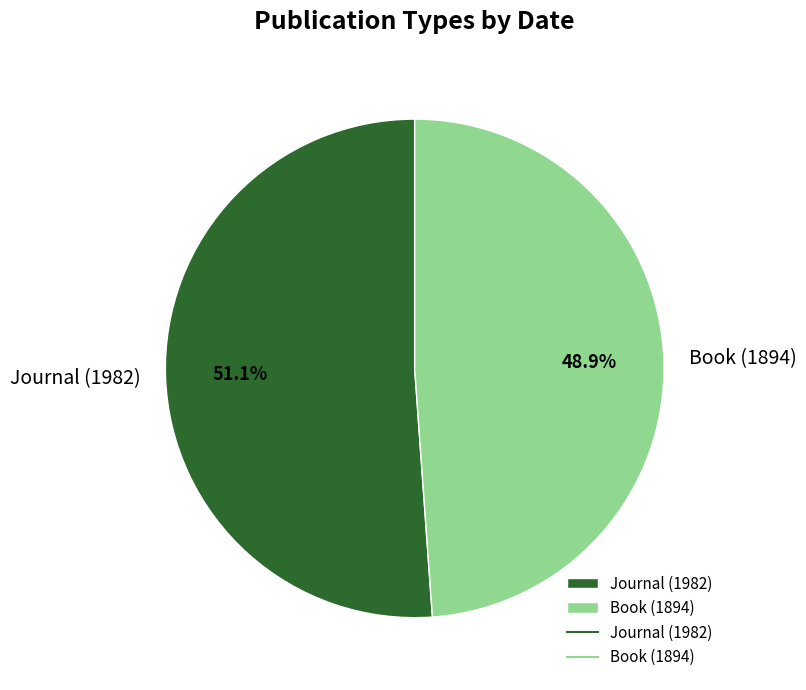

What portion of the pie excludes Book (1894)?

51.1%